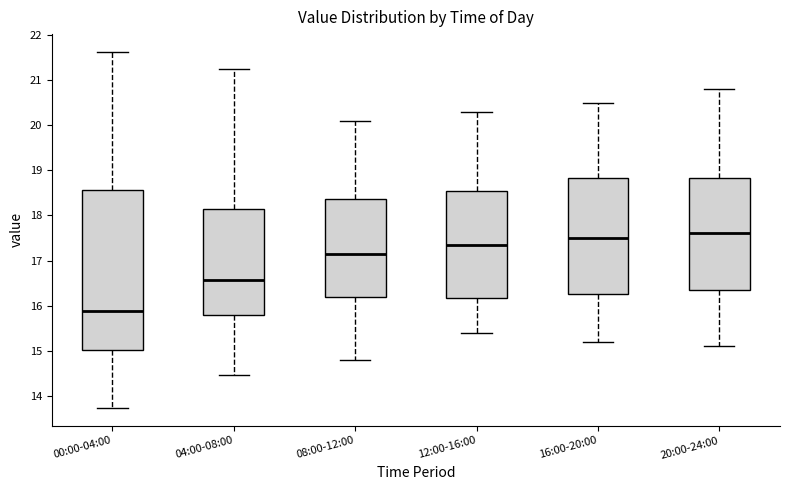

Reading left to right, transcribe this box plot: for each box, give where its median line is, the range the box spans, and where its two whiskers end, as read against the y-axis. The values are not printed on the chart, so give them approximately, as read against the axis.

00:00-04:00: median 15.9, box 15.0 to 18.6, whiskers 13.7 to 21.6
04:00-08:00: median 16.6, box 15.8 to 18.2, whiskers 14.5 to 21.3
08:00-12:00: median 17.2, box 16.2 to 18.4, whiskers 14.8 to 20.1
12:00-16:00: median 17.4, box 16.2 to 18.6, whiskers 15.4 to 20.3
16:00-20:00: median 17.5, box 16.3 to 18.8, whiskers 15.2 to 20.5
20:00-24:00: median 17.6, box 16.4 to 18.8, whiskers 15.1 to 20.8